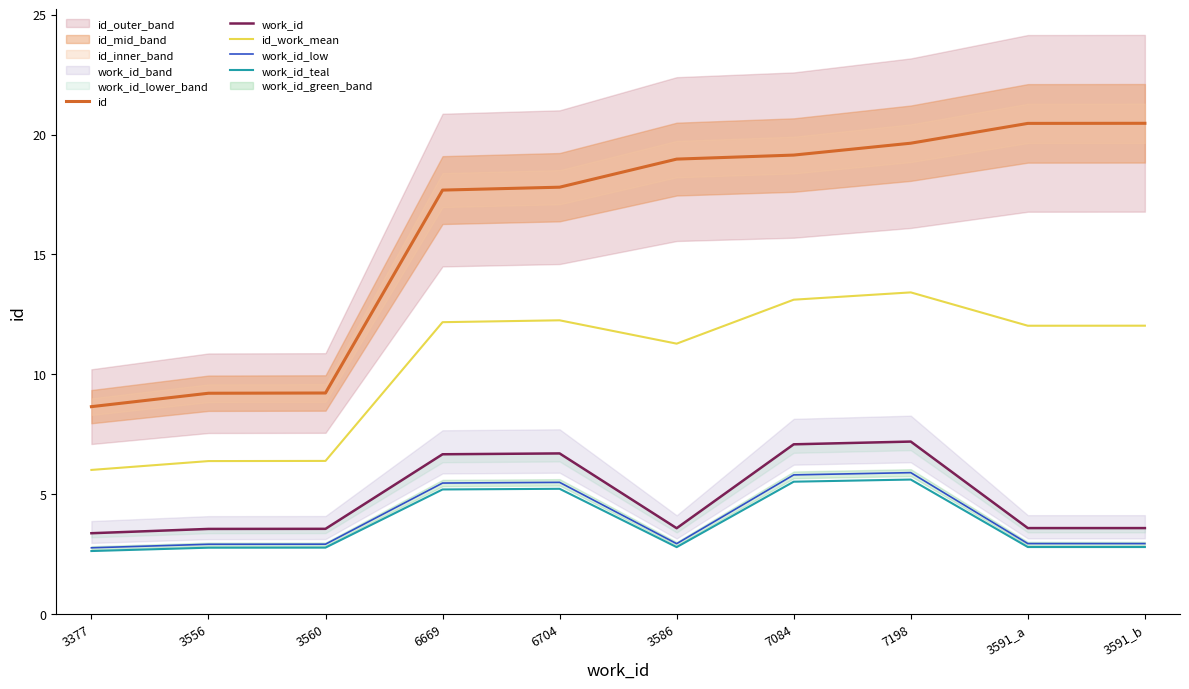

What value does the work_id_teal series have at 6669?

5.2